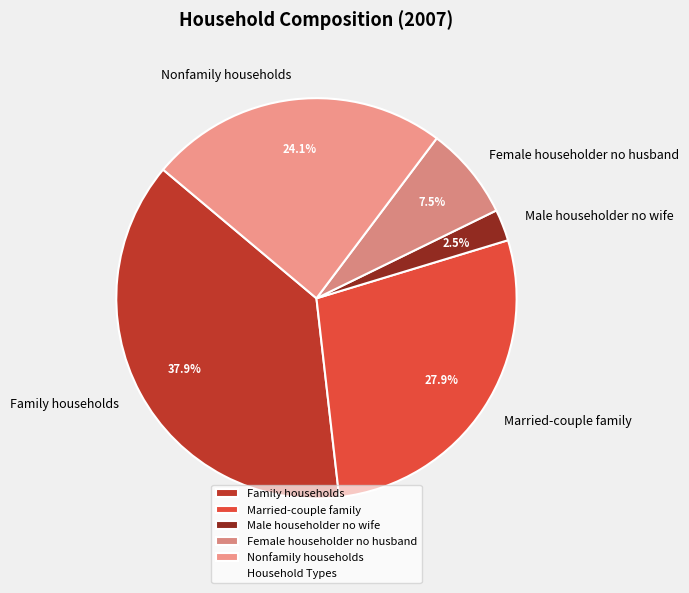

What percentage is NOT represented by Male householder no wife?

97.5%